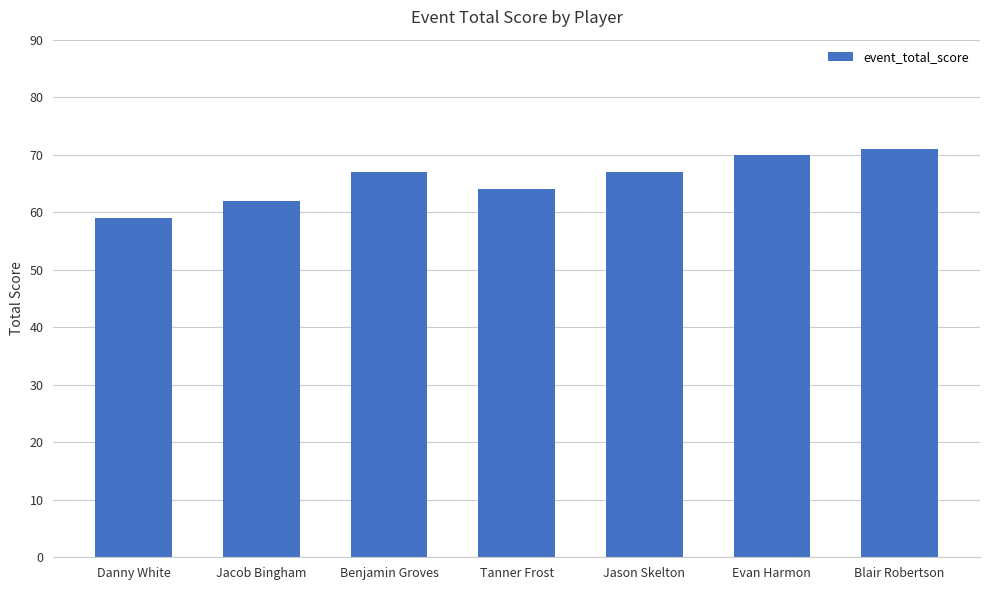

At which label is the value closest to 65?

Tanner Frost